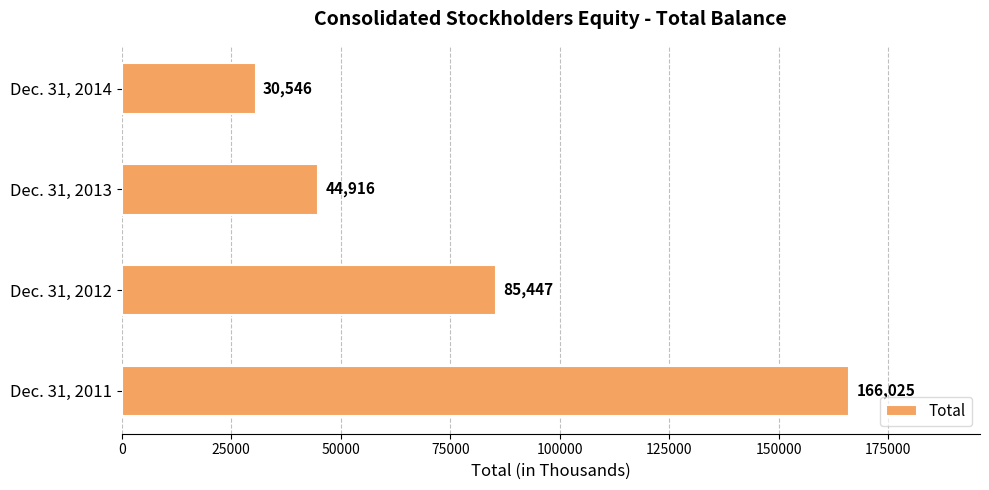

Reading bottom to top, extract all data points from this chart.

166025	85447	44916	30546